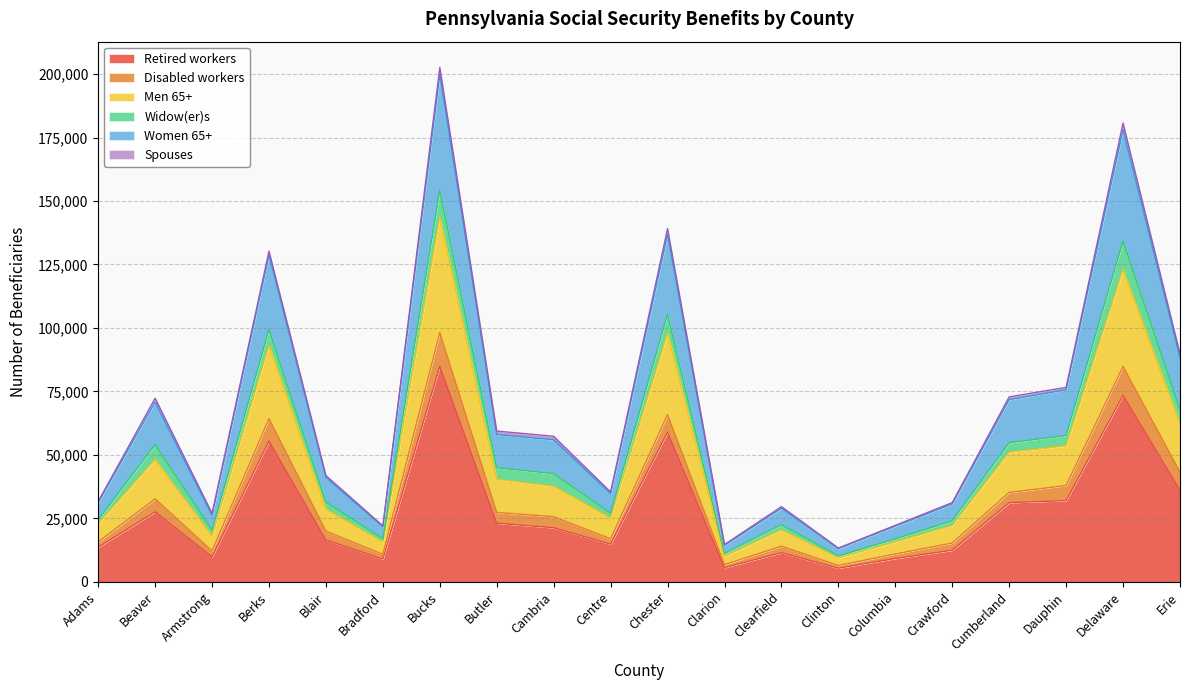

What is the minimum value for Retired workers?

5400